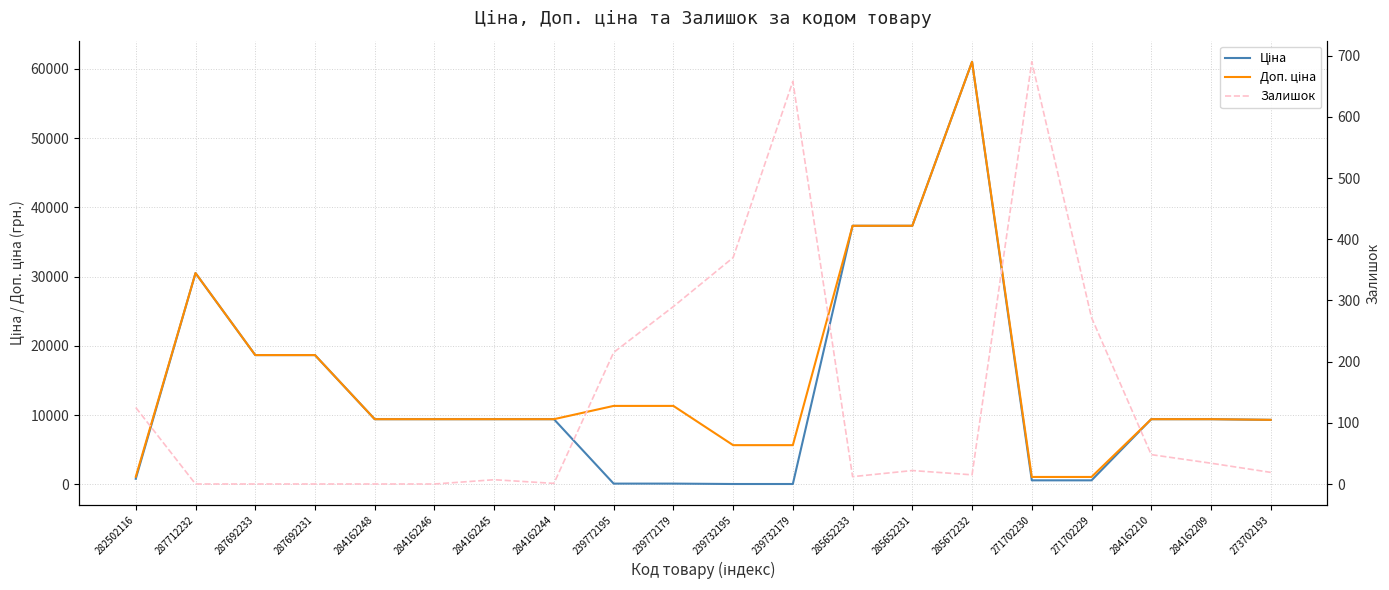

Reading left to right, extract all data points from this chart.

Ціна: 282502116=813.0	287712232=30512.3	287692233=18671.5	287692231=18671.5	284162248=9416.9	284162246=9416.9	284162245=9416.9	284162244=9416.9	239772195=113.3	239772179=113.3	239732195=56.7	239732179=56.7	285652233=37343.0	285652231=37343.0	285672232=61024.7	271702230=586.0	271702229=586.0	284162210=9416.9	284162209=9416.9	273702193=9321.4
Доп. ціна: 282502116=1101.8	287712232=30512.3	287692233=18671.5	287692231=18671.5	284162248=9416.9	284162246=9416.9	284162245=9416.9	284162244=9416.9	239772195=11334.0	239772179=11334.0	239732195=5667.0	239732179=5667.0	285652233=37343.0	285652231=37343.0	285672232=61024.7	271702230=1074.5	271702229=1074.5	284162210=9416.9	284162209=9416.9	273702193=9321.4
Залишок: 282502116=125.0	287712232=0.0	287692233=0.0	287692231=0.0	284162248=0.0	284162246=0.0	284162245=7.0	284162244=1.0	239772195=215.0	239772179=290.0	239732195=370.0	239732179=658.0	285652233=12.0	285652231=22.0	285672232=15.0	271702230=690.0	271702229=272.0	284162210=48.0	284162209=34.0	273702193=19.0